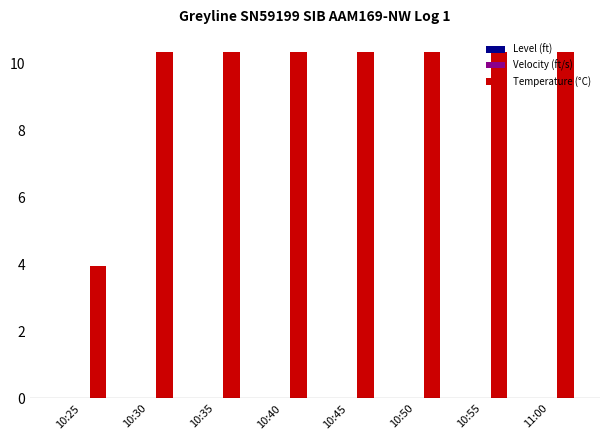

What is the minimum value shown in the chart?

4.0